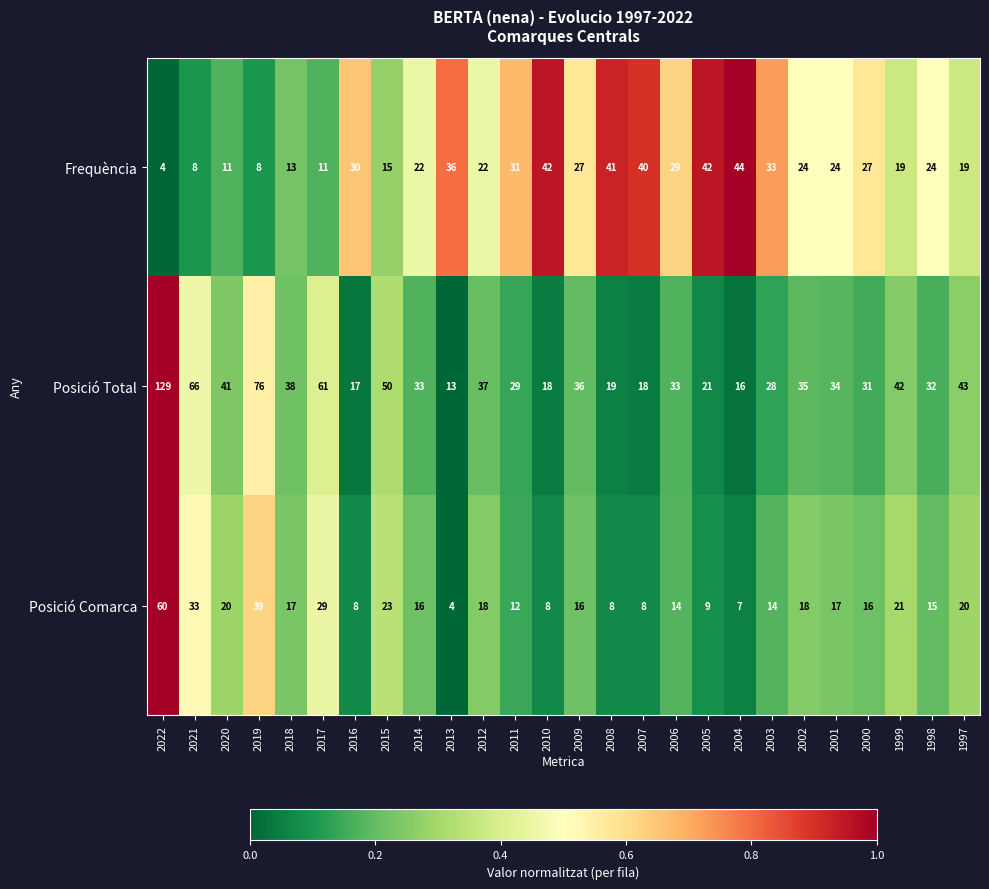

Between 2008 and 2003, which series saw the biggest shift?

Posició Total